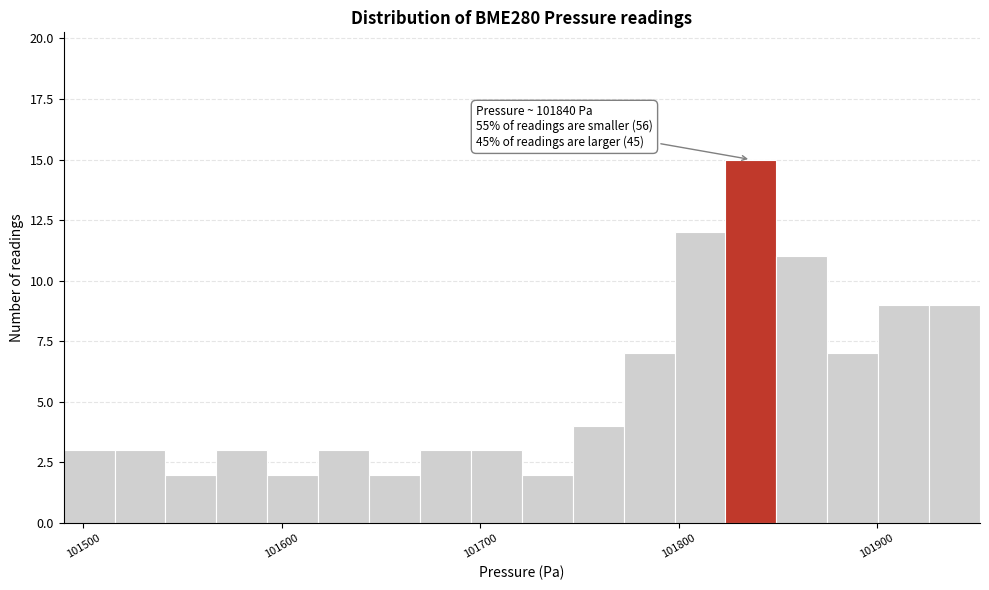

Around what value on the x-axis is the tallest bar? Give the approximate position of its centre, as read against the axis.

101840